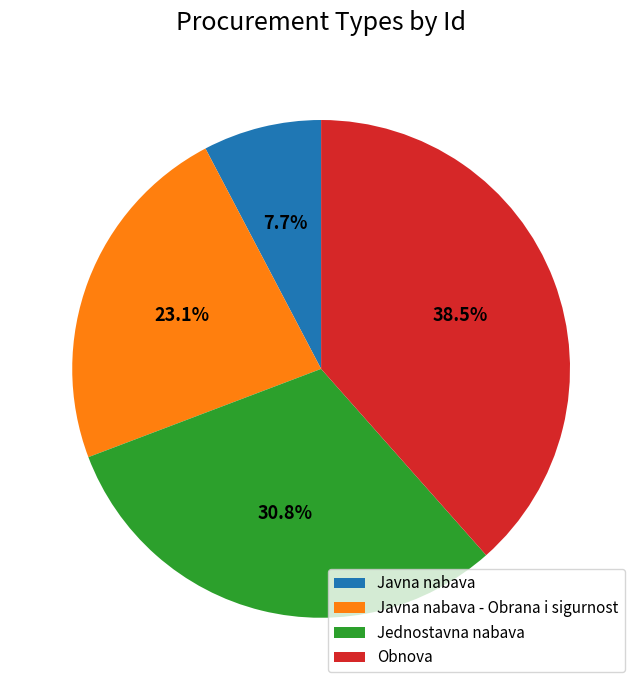

Count the number of slices in the pie.

4